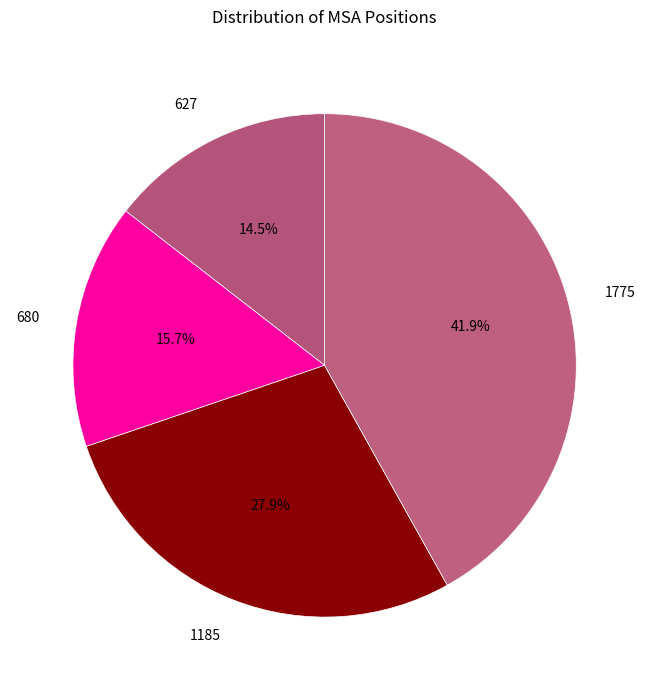

How many slices are in this pie chart?

4